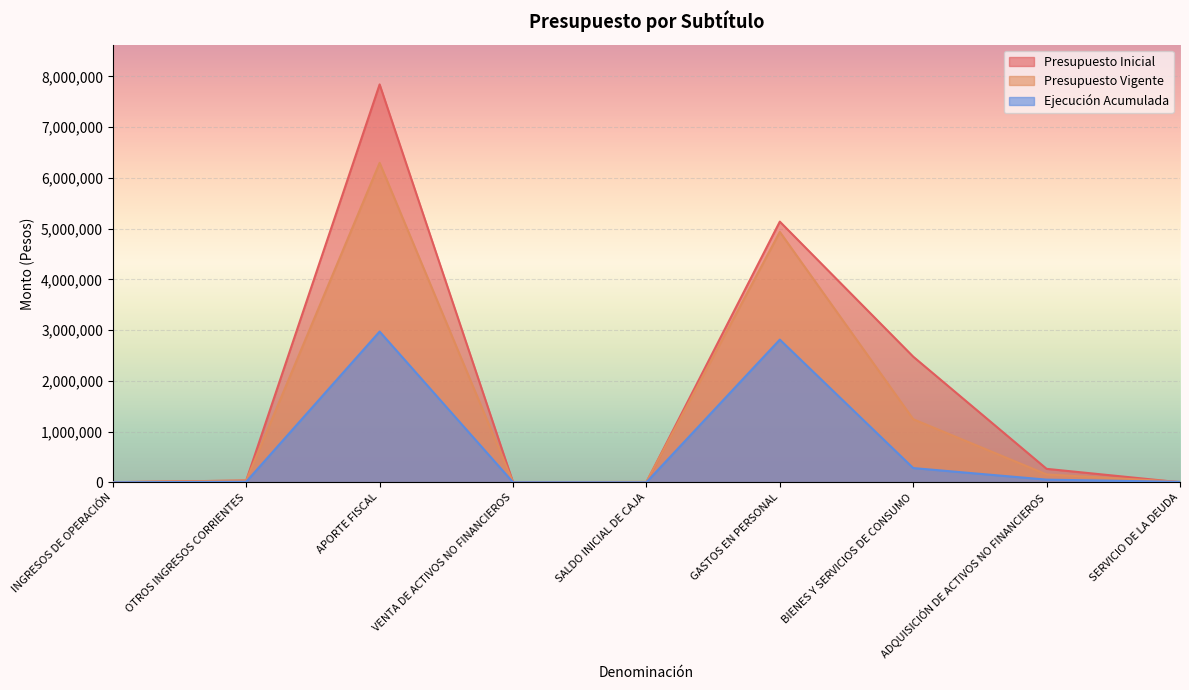

How many values in the Presupuesto Inicial series exceed 34545?

4